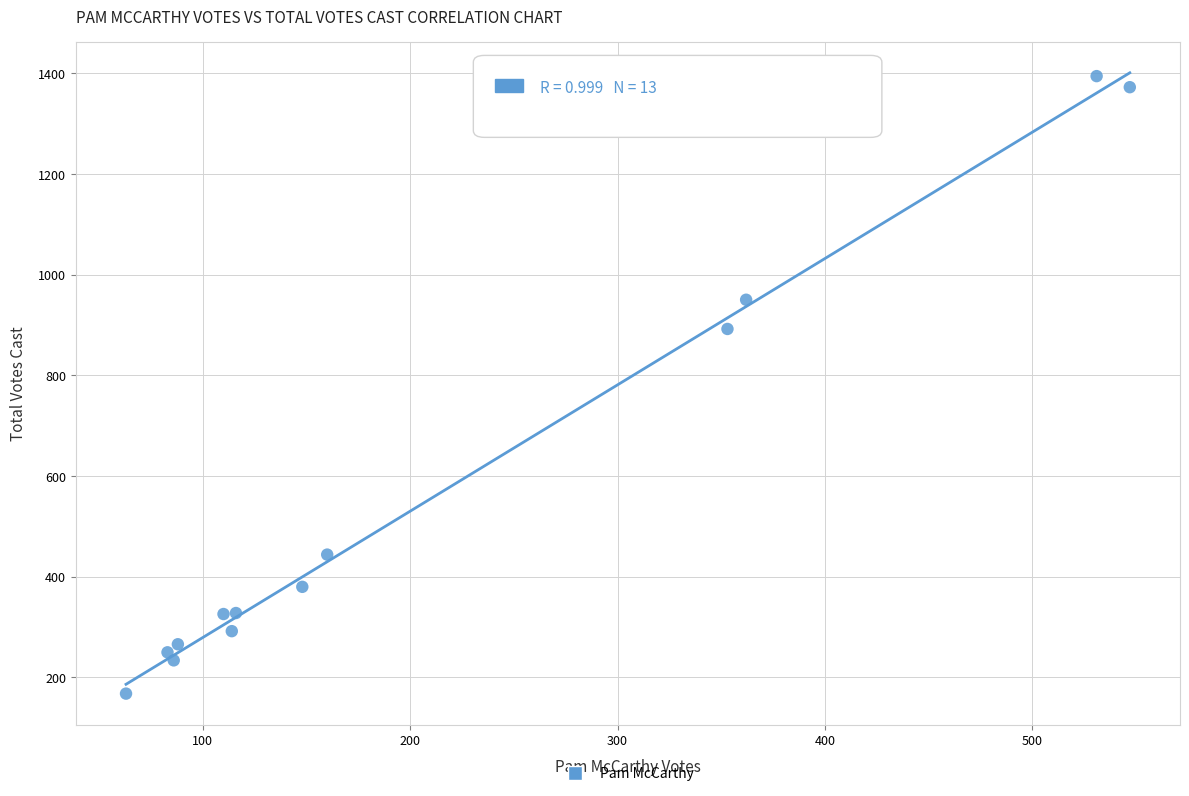

What is the range of X values (max minus min)?

484